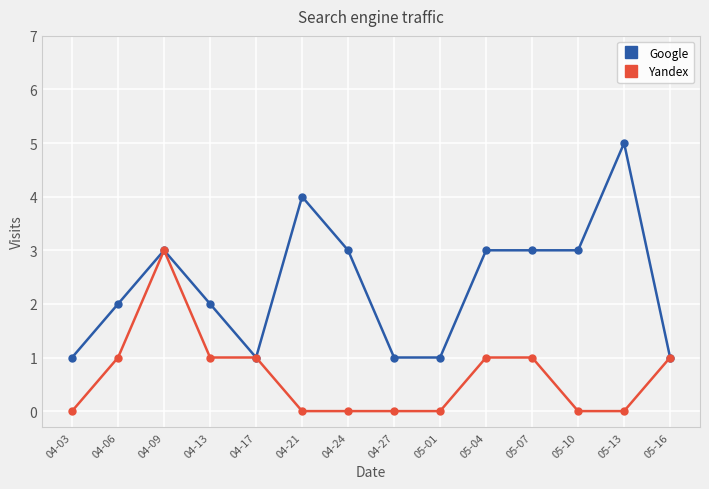

What is the label of the 13th point from the right?

04-06